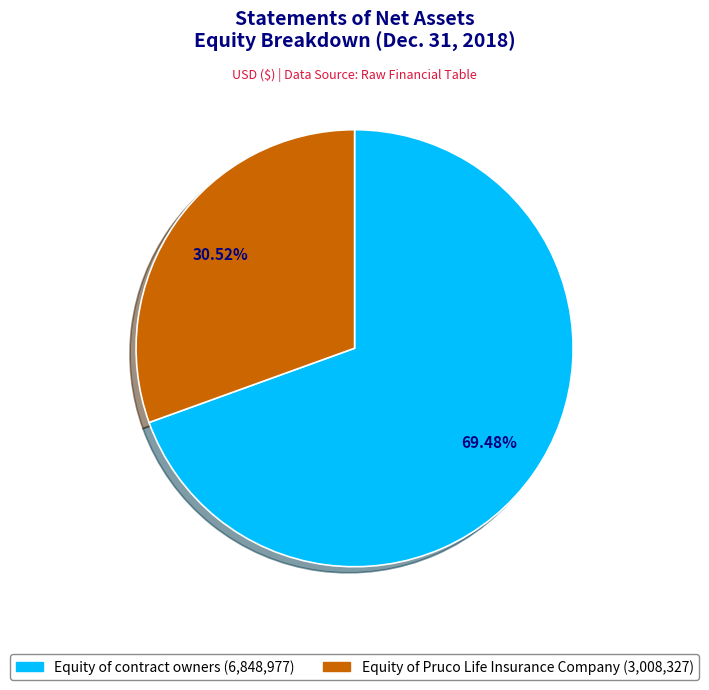

The Equity of contract owners slice represents 69% of the pie. True or false?

True